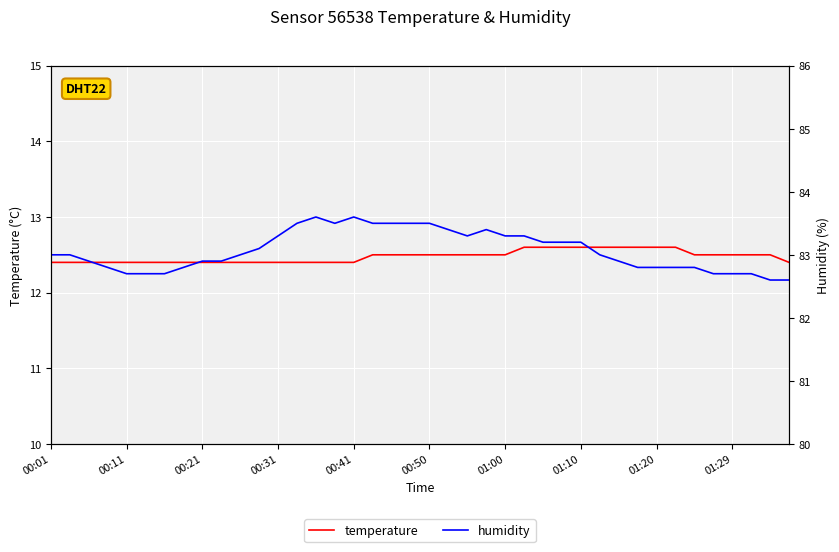

What is the difference between the maximum and minimum values in the humidity series?

1.0